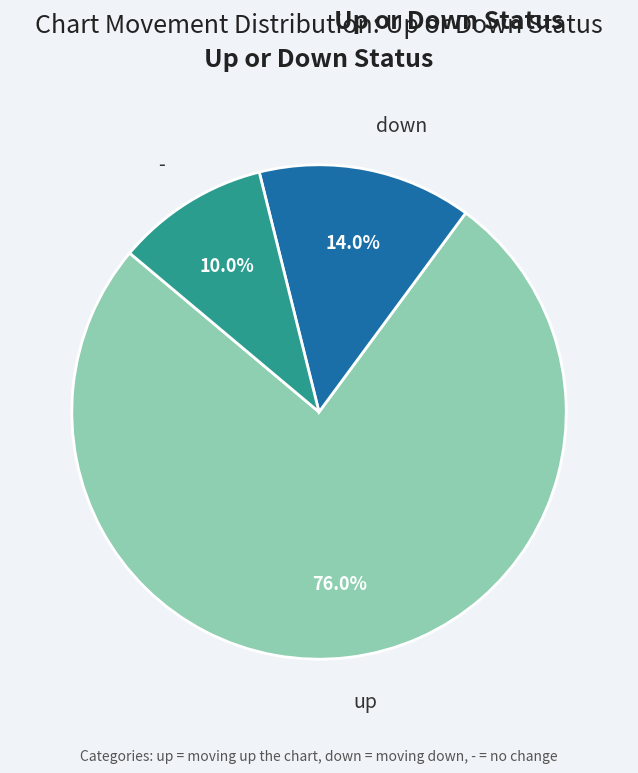

Is there any slice that represents more than half of the pie?

Yes